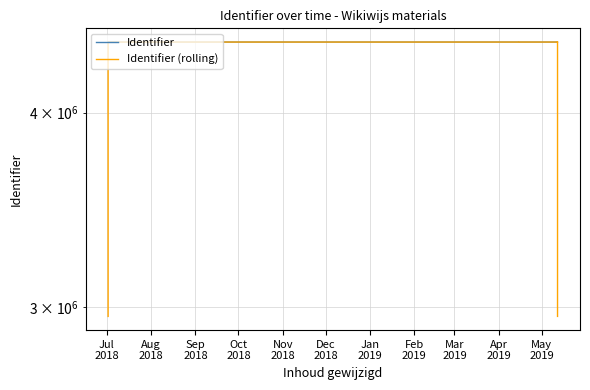

What is the lowest value of the Identifier (rolling) series?

2960203.7